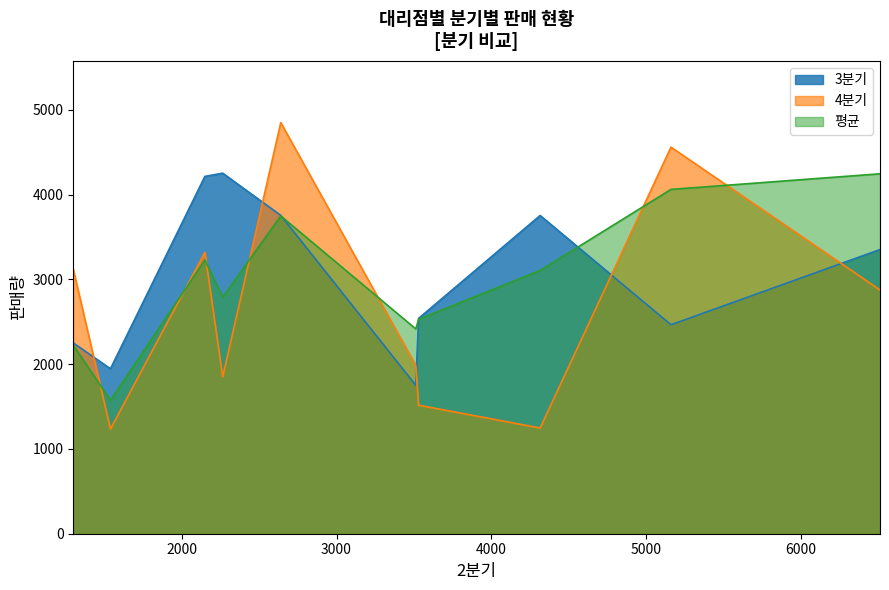

What is the label of the 6th point from the right?

송파대리점